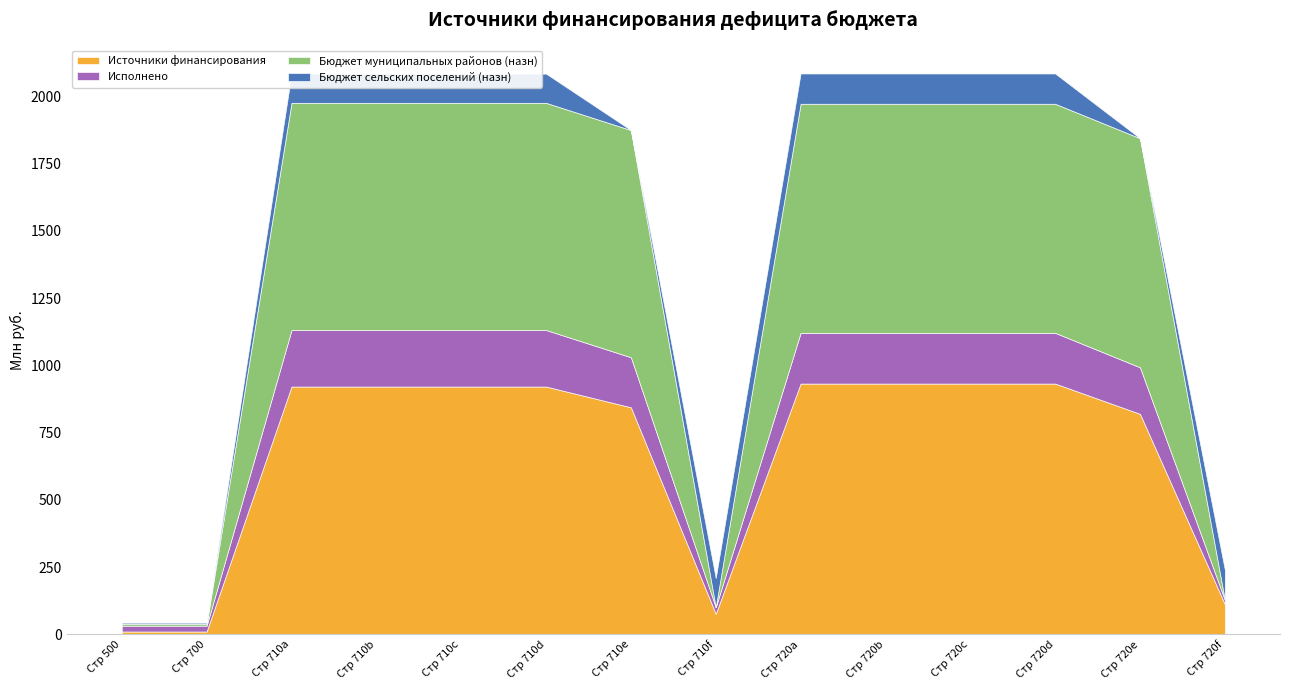

Where do Бюджет сельских поселений (назн) and Исполнено first cross each other?

710 and 710